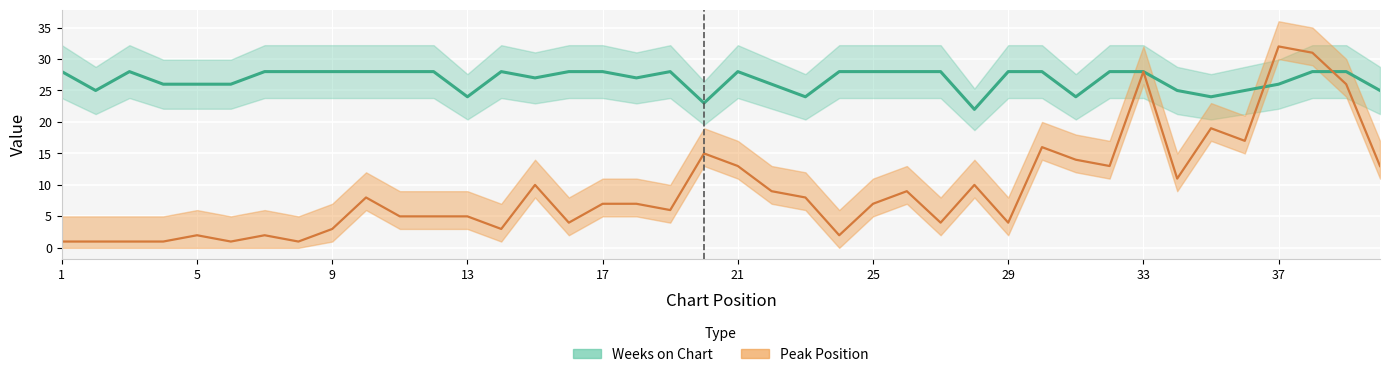

At which label does Peak Position first exceed 7?

10